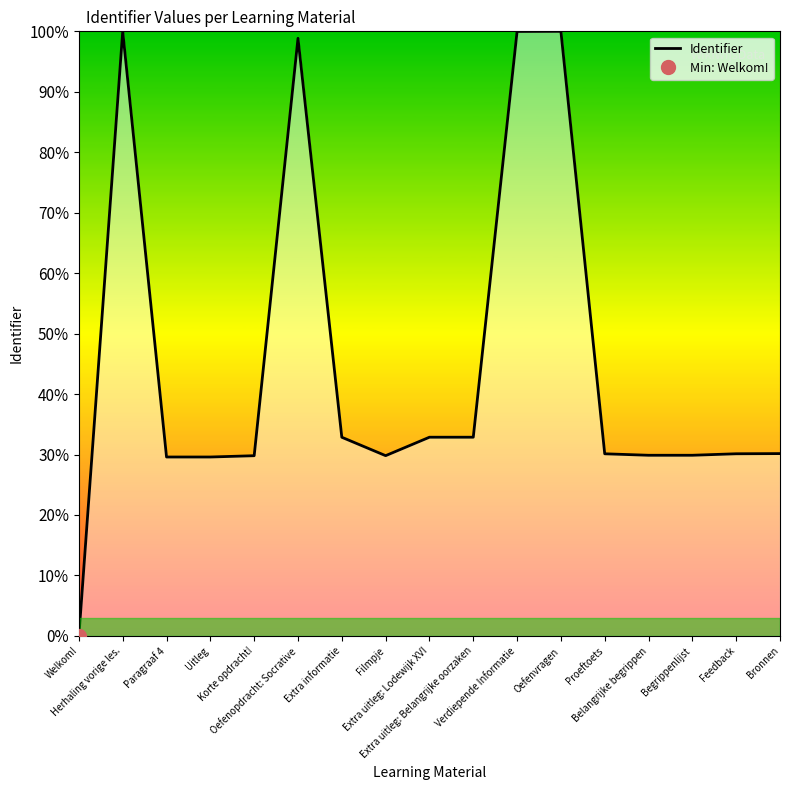

What is the value of the 12th point from the left?

100.0